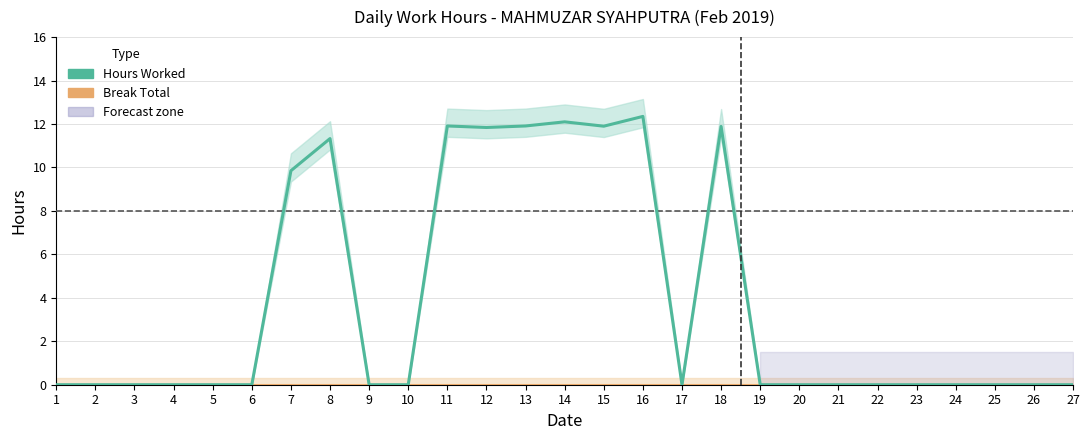

True or false: Hours Worked and Break Total intersect in this chart.

False